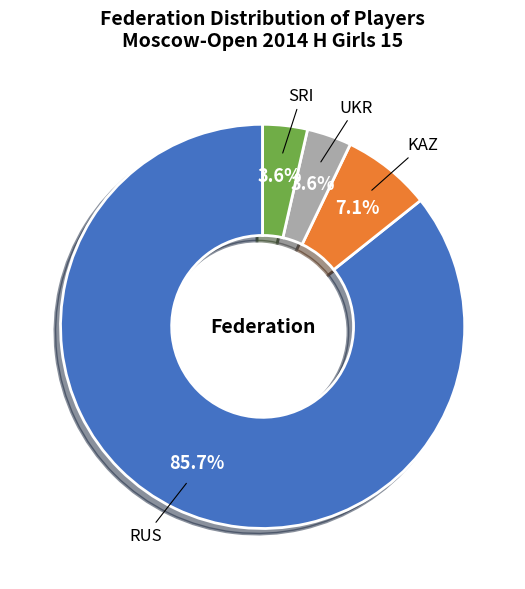

Is there a majority slice in this chart?

Yes